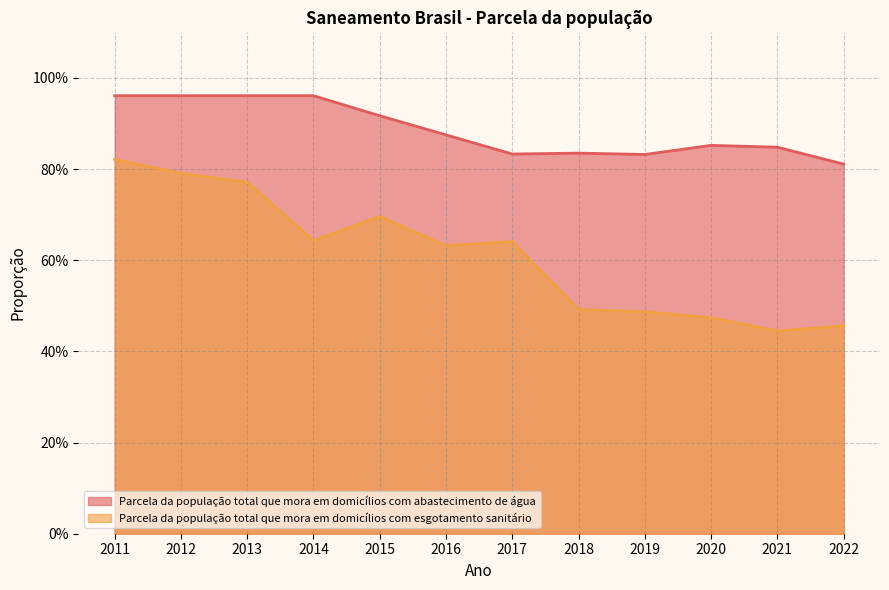

Which series has the widest spread of values?

Parcela da população total que mora em domicílios com esgotamento sanitário